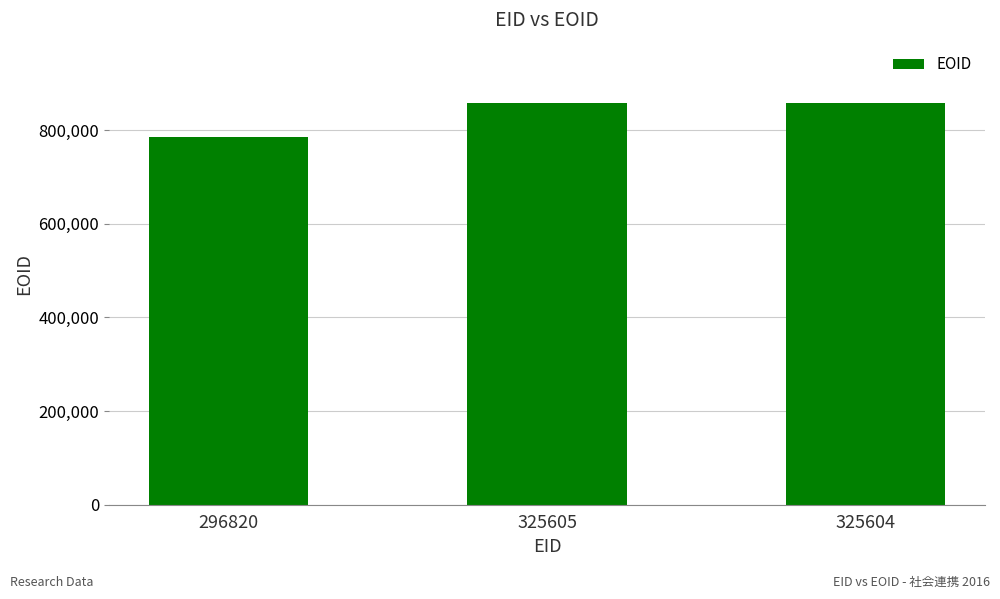

What is the label of the 2nd bar from the right?

325605